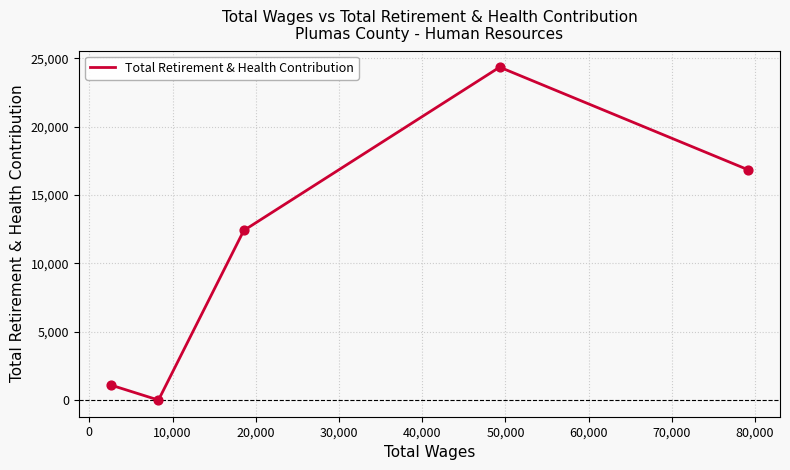

True or false: the data has more than 2 interior local peaks.

False